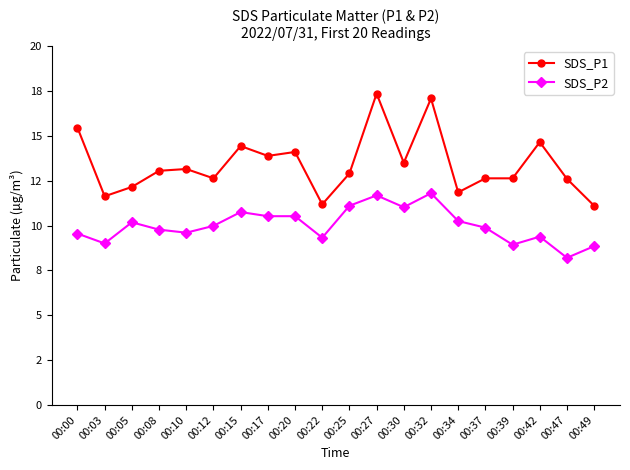

Is it true that SDS_P1 equals 17.4 at 00:27?

True